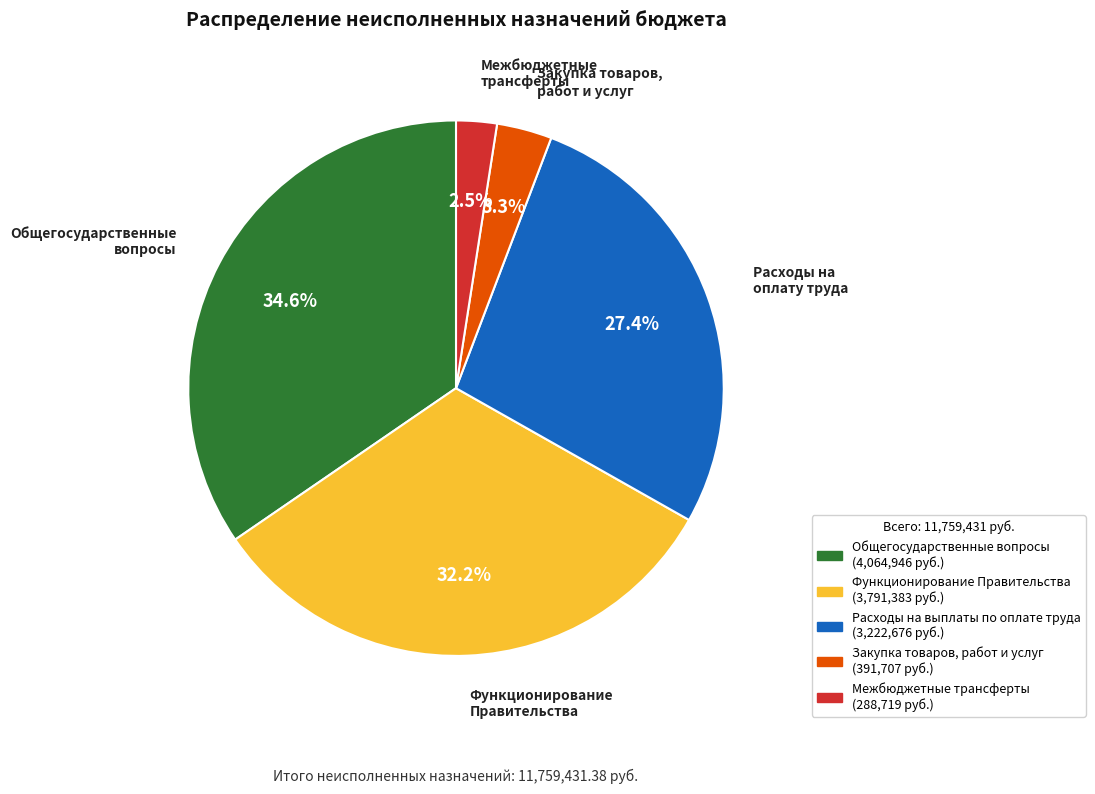

How many slices are in this pie chart?

5